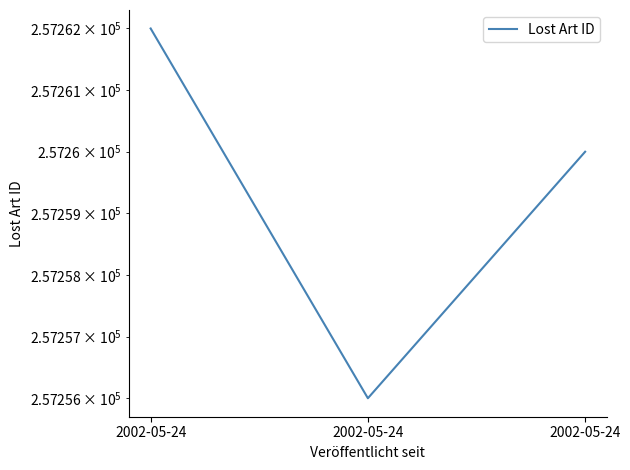

Which has a higher value, 2002-05-24 or 2002-05-24?

2002-05-24